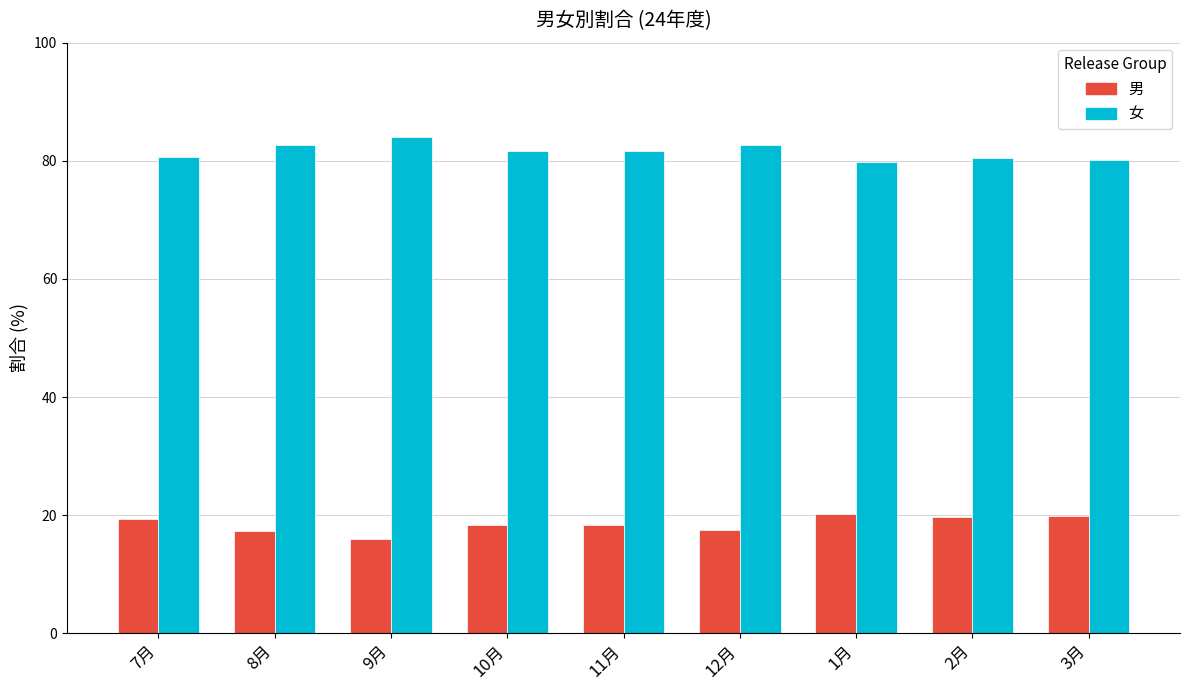

Is the value of 女 at 12月 greater than the value of 男 at 2月?

Yes